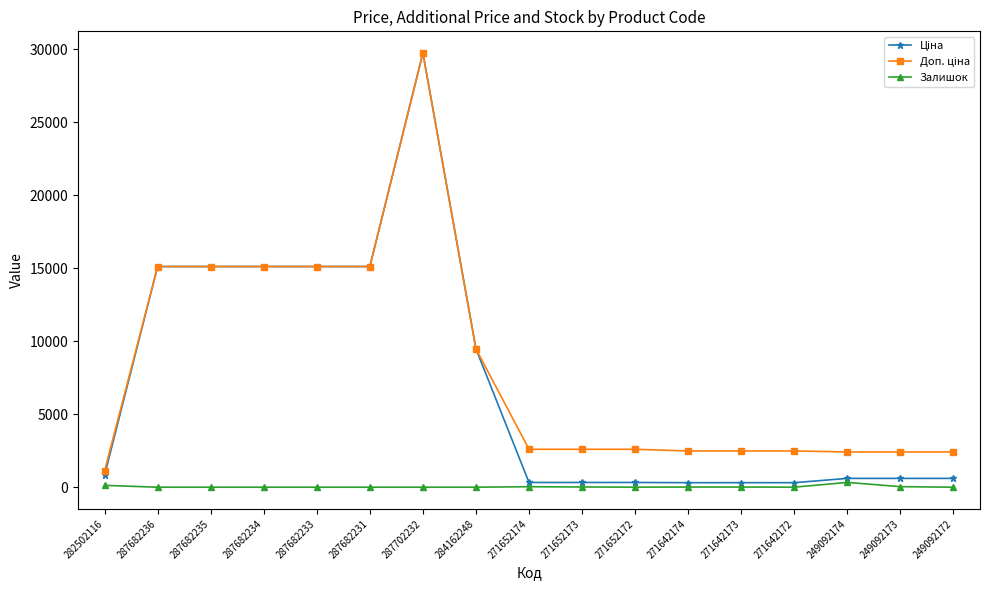

At how many categories does at least one series exceed 6644?

7